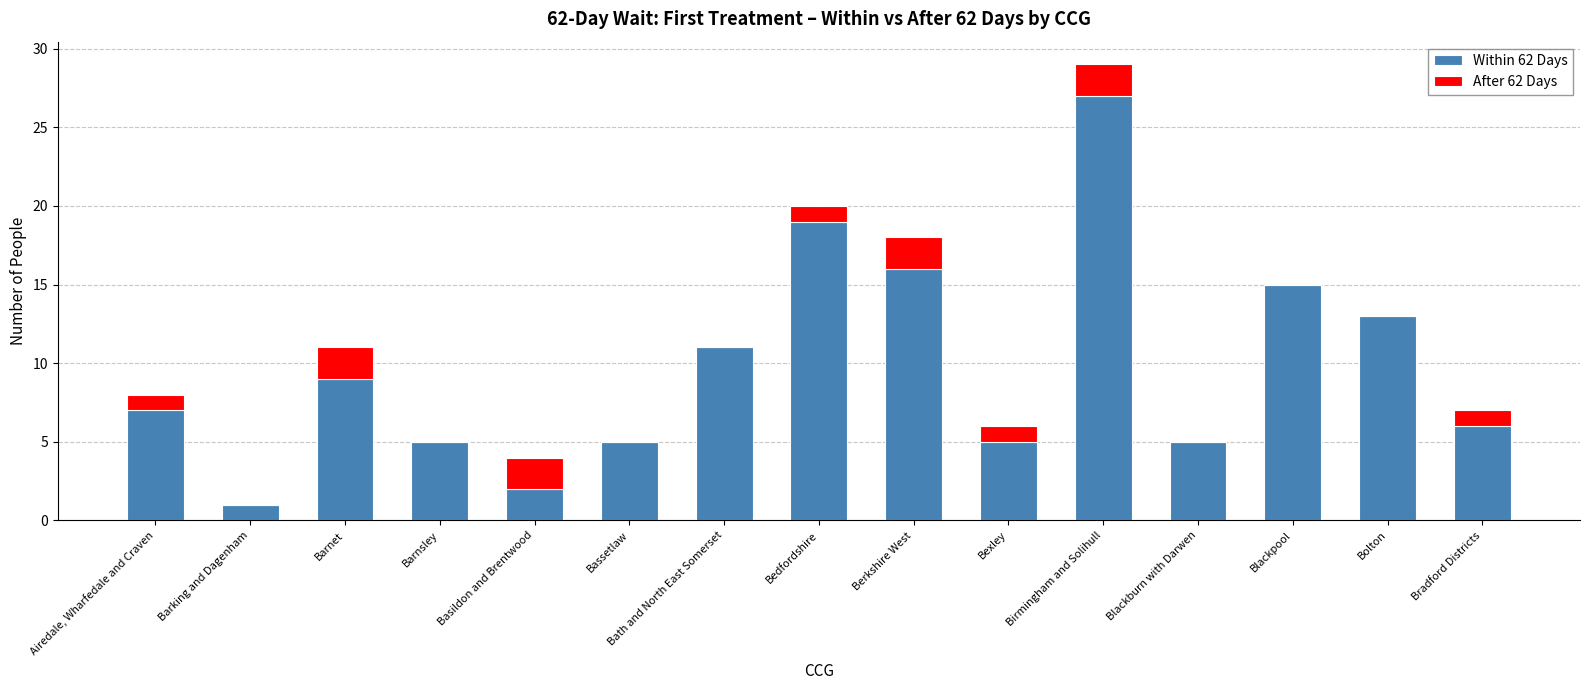

What is the average value of the Within 62 Days series?

10